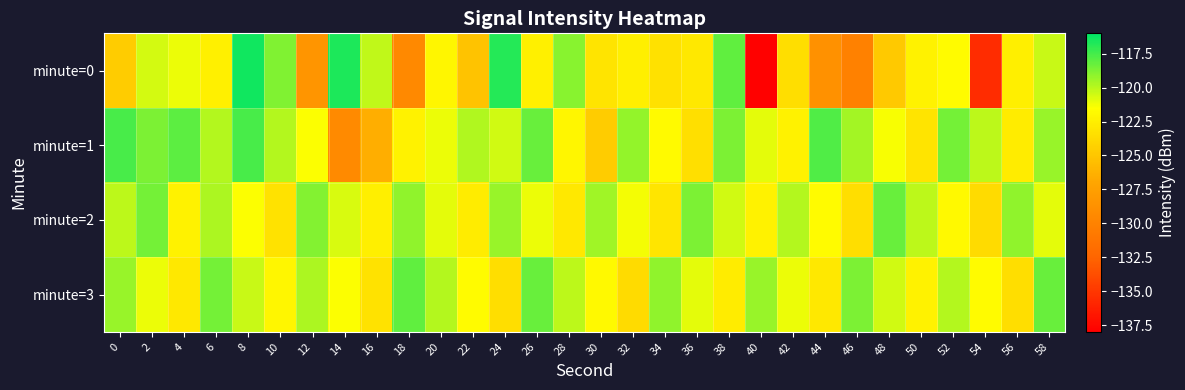

Which series has the largest total across all categories?

minute=1